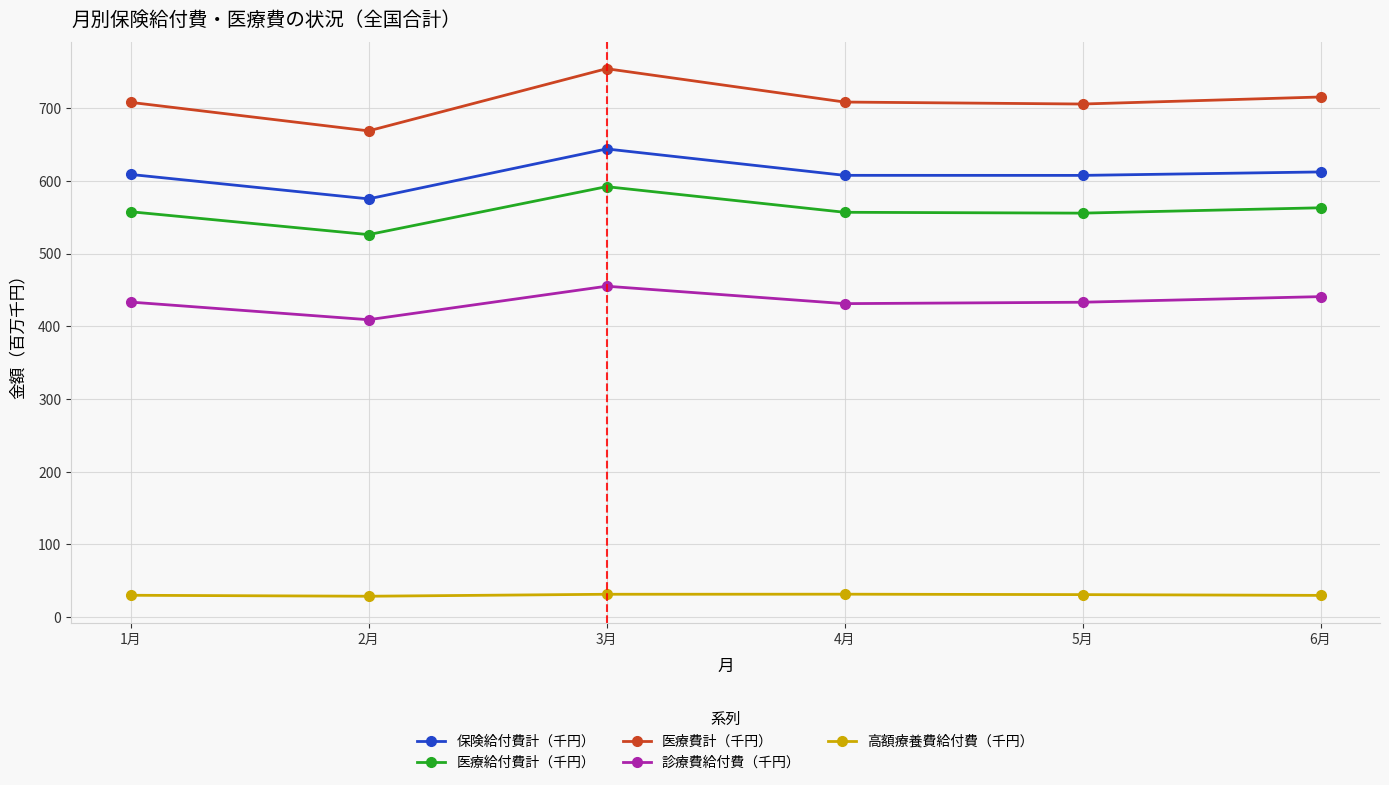

What is the difference between the highest and lowest values at 1月?

678.1